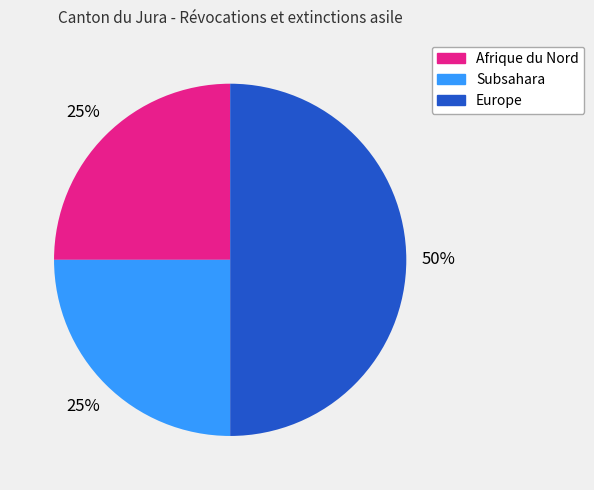

What percentage is the Europe slice, to the nearest percent?

50%